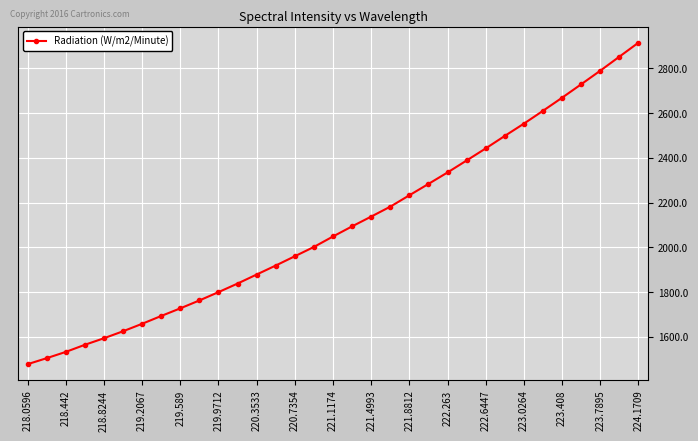

What is the maximum value shown in the chart?

2915.3